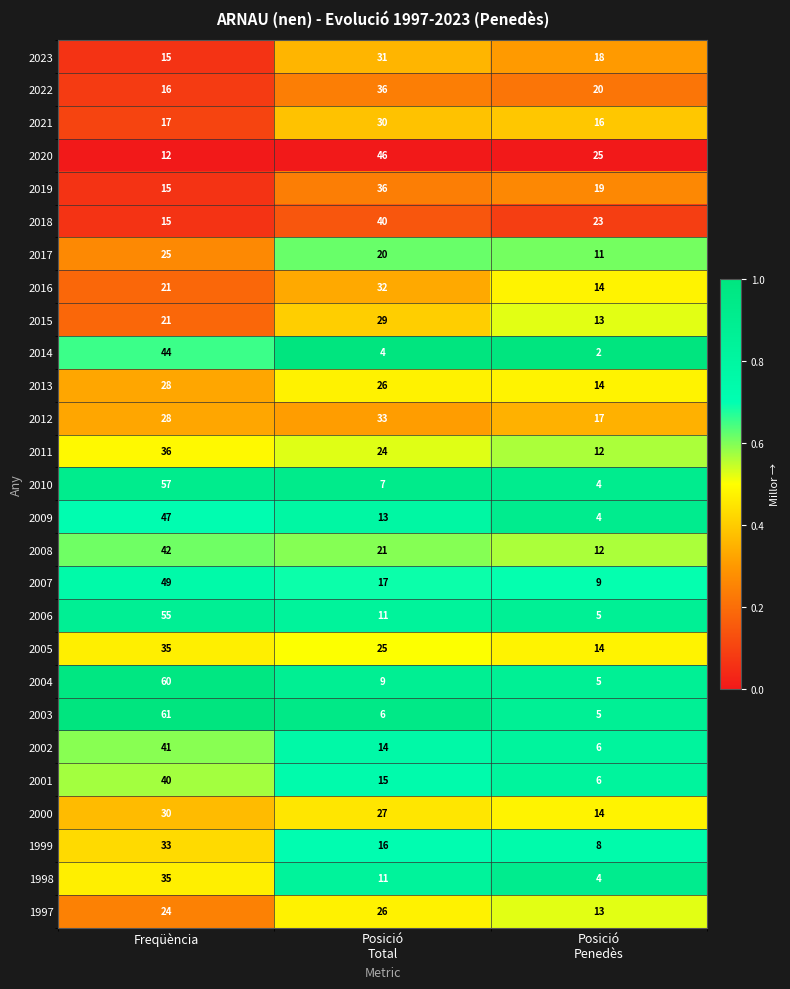

What is the total value across all series at Posició
Total?

605